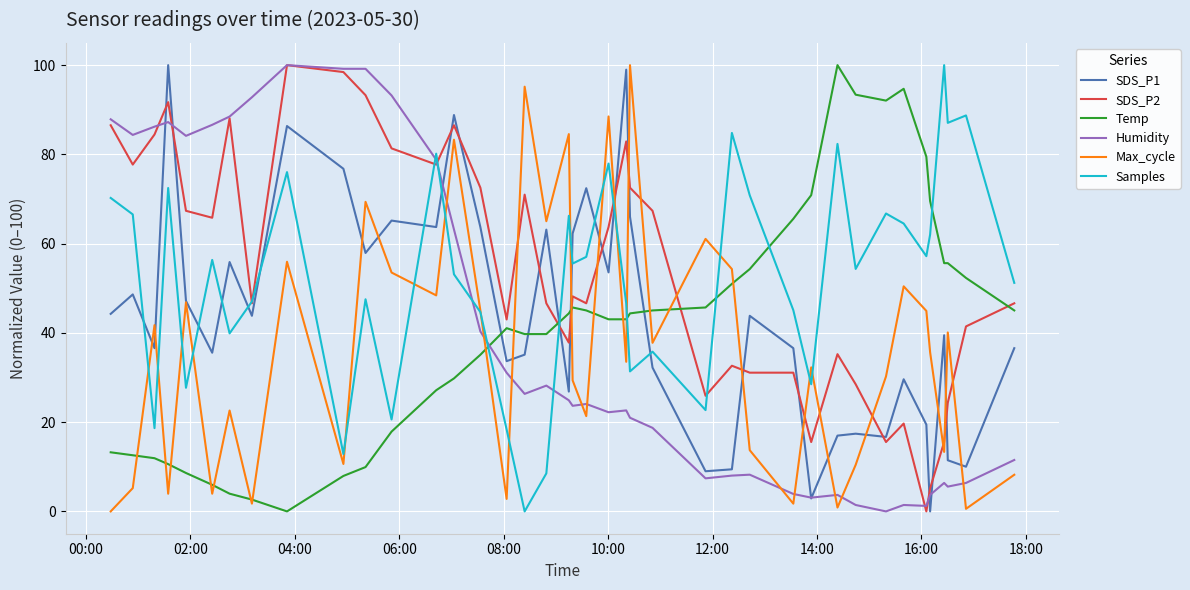

What is the maximum value shown in the chart?

100.0